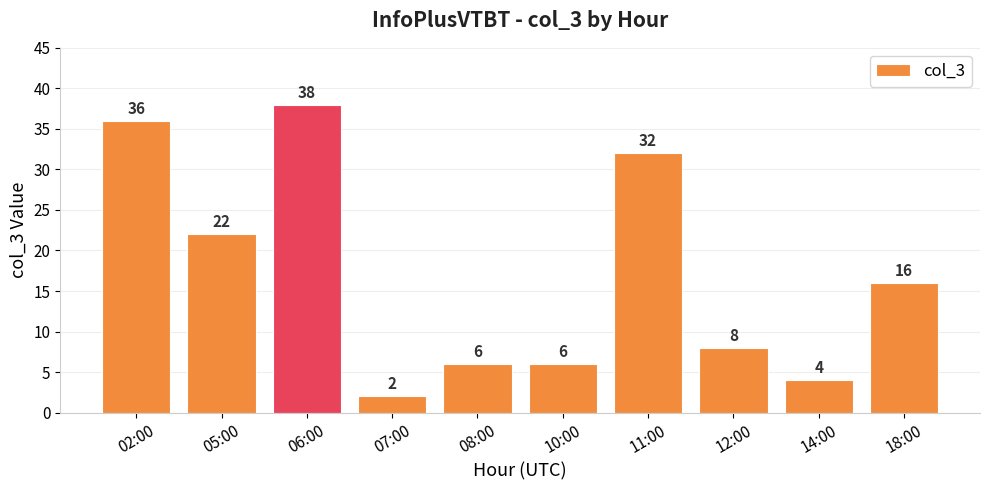

True or false: the data shows 23 at 18:00.

False